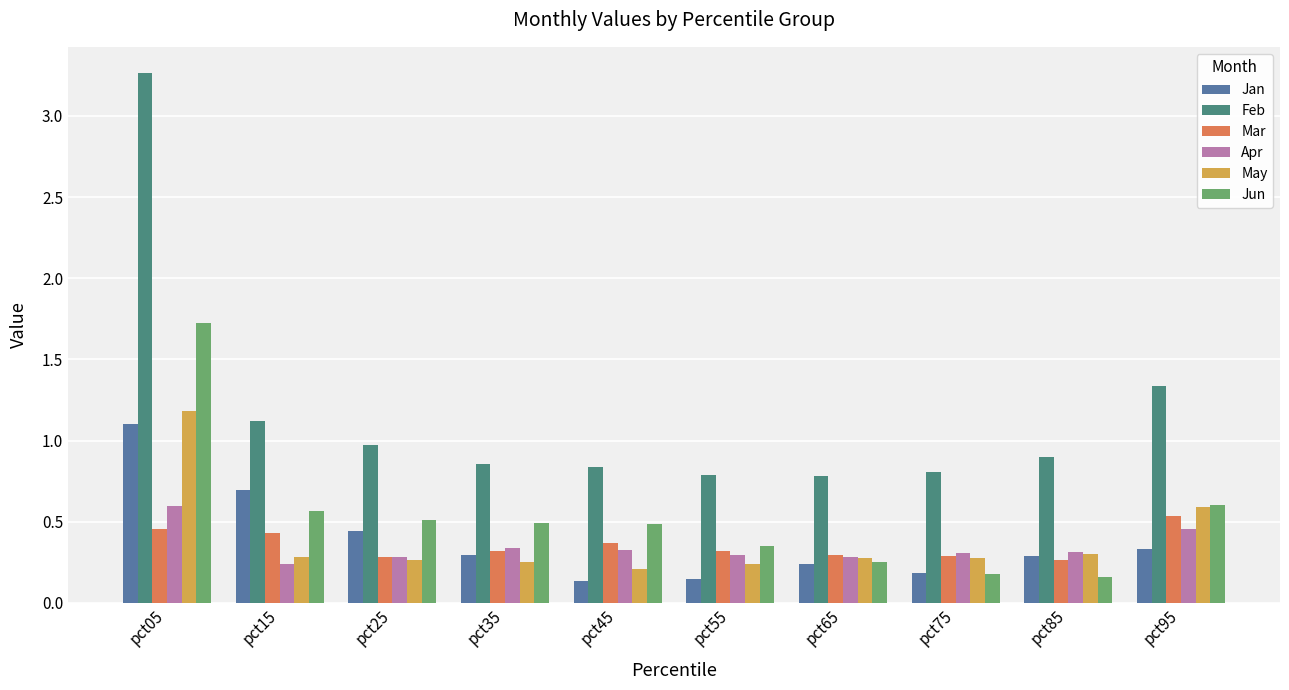

Which series has the widest spread of values?

Feb